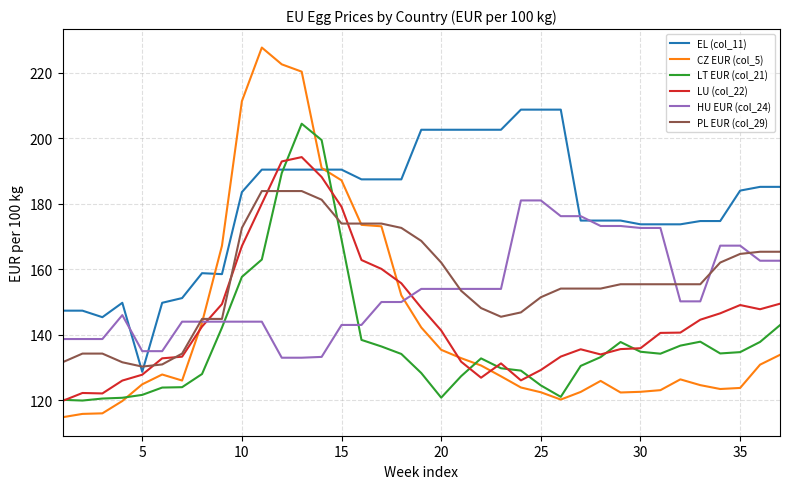

How many intersections are there between PL EUR (col_29) and LT EUR (col_21)?

2